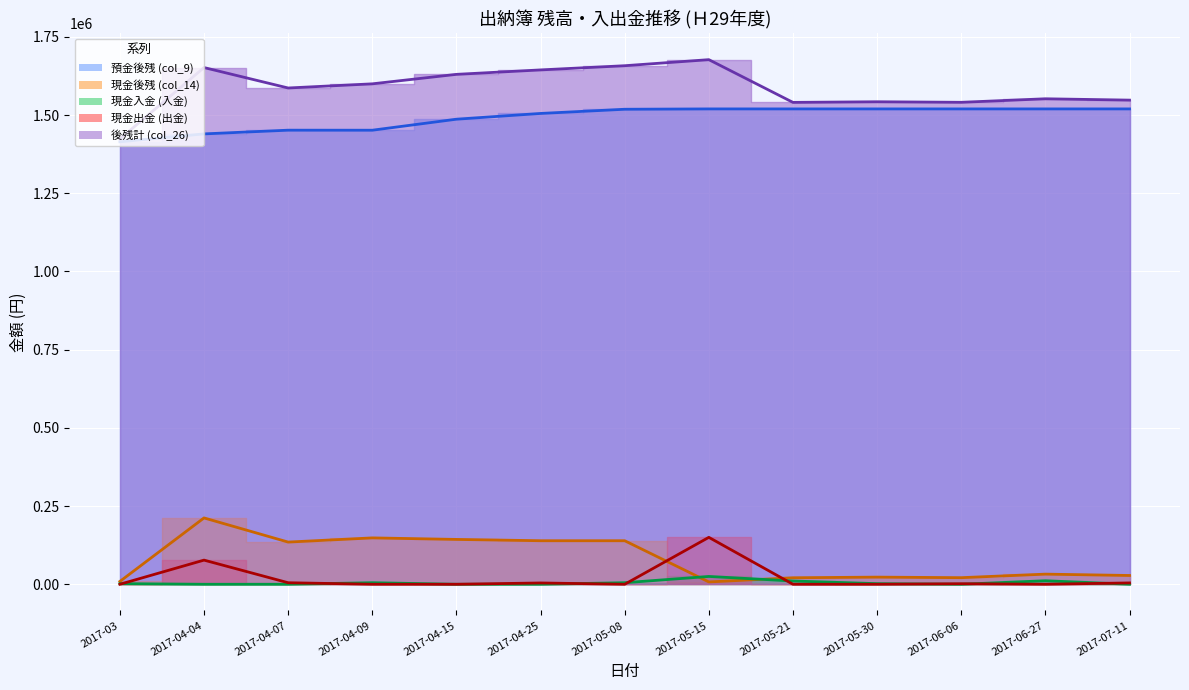

At how many categories does at least one series exceed 1096193?

13